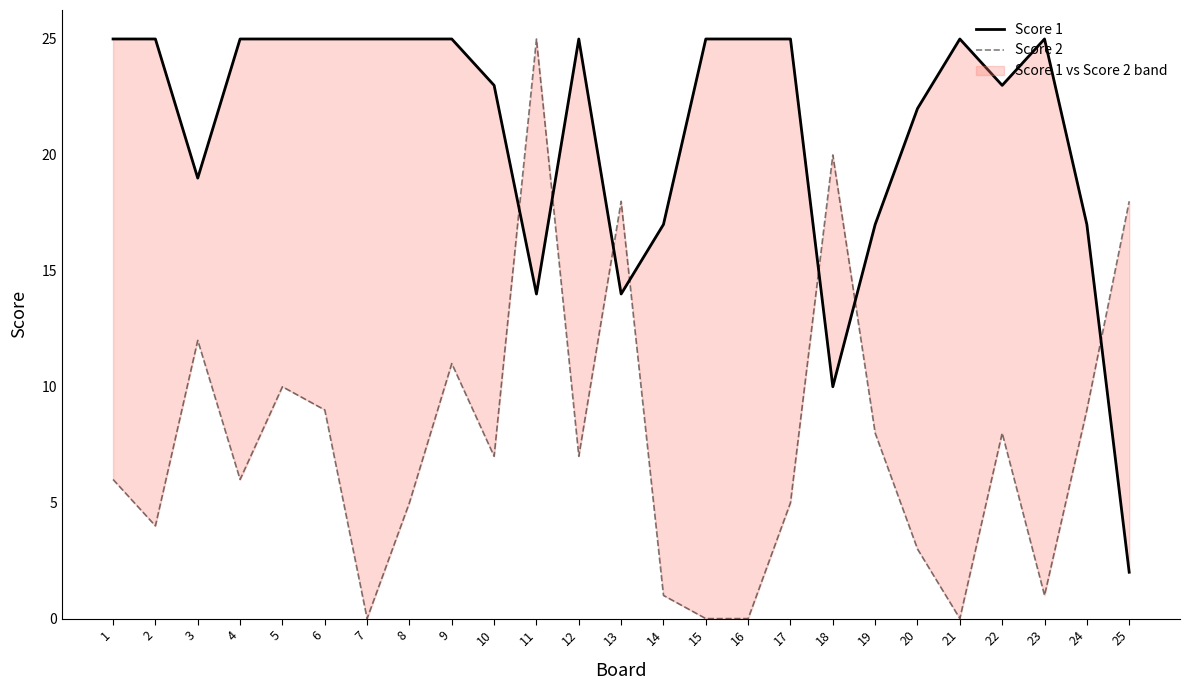

What is the value of the Score 2 point at the 1st from the left?

6